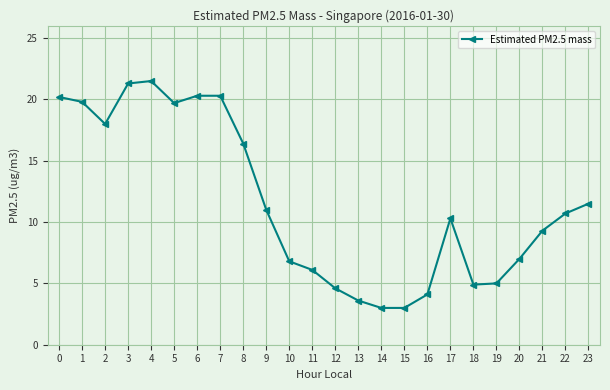

What is the difference between the values at 19 and 3?

16.3